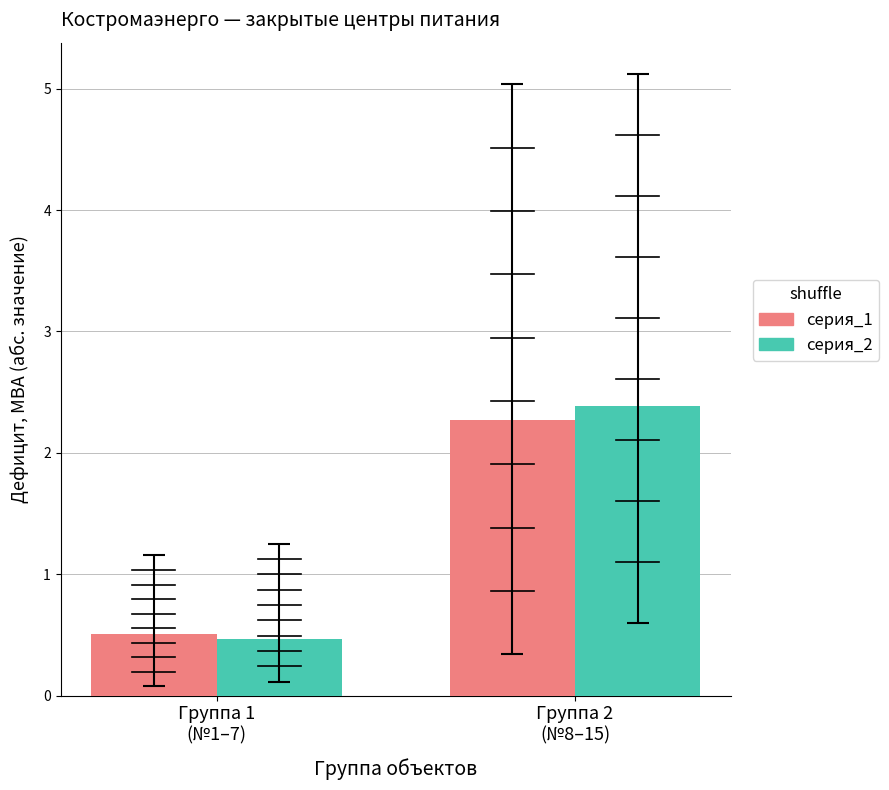

What position from the left is Группа 2
(№8–15)?

2